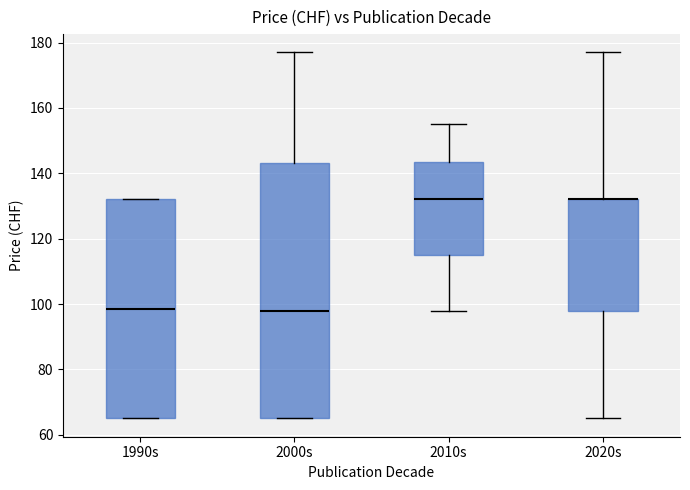

Reading left to right, read every box against the y-axis: the position of its median line, the range the box covers, and the ends of its whiskers. The values are not printed on the chart, so give them approximately, as read against the axis.

1990s: median 98, box 66 to 132, whiskers 66 to 132
2000s: median 98, box 66 to 144, whiskers 66 to 178
2010s: median 132, box 116 to 144, whiskers 98 to 156
2020s: median 132 (drawn on the box's upper edge), box 98 to 132, whiskers 66 to 178